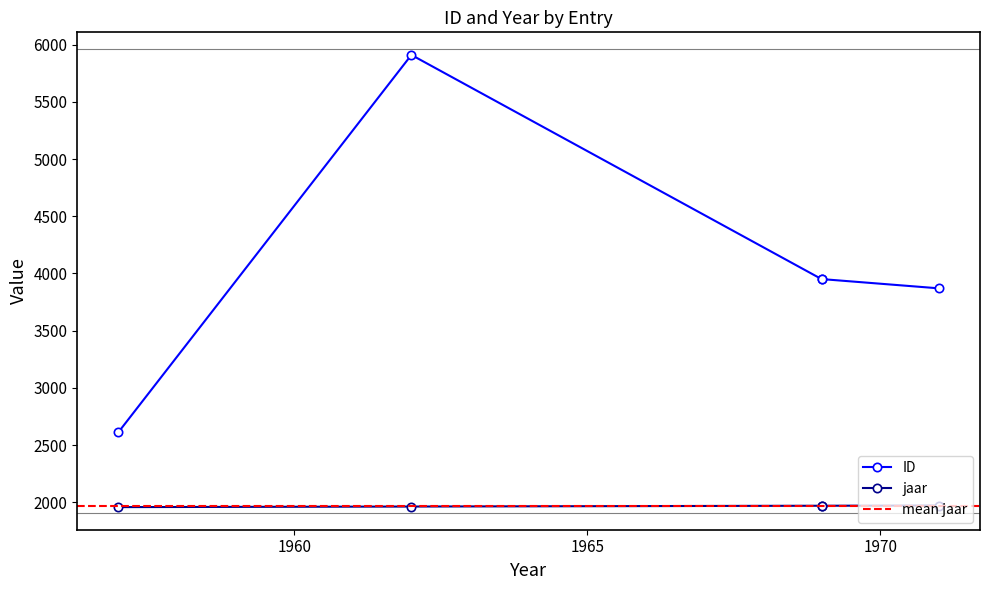

At , list the series in order from smallest to largest.

jaar, ID